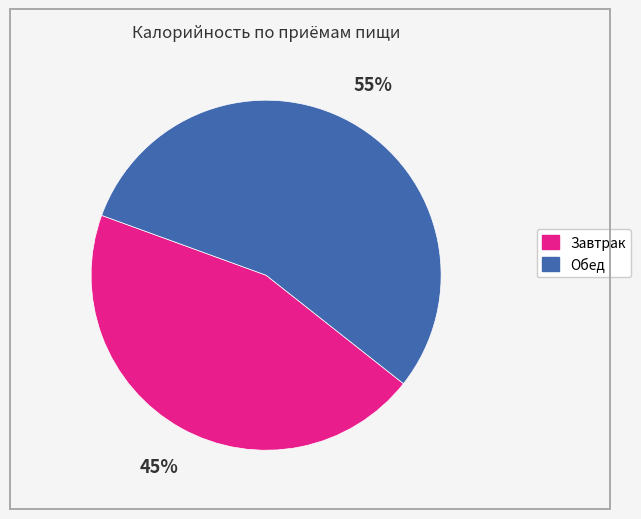

Rank the categories by value from highest to lowest.

Обед, Завтрак